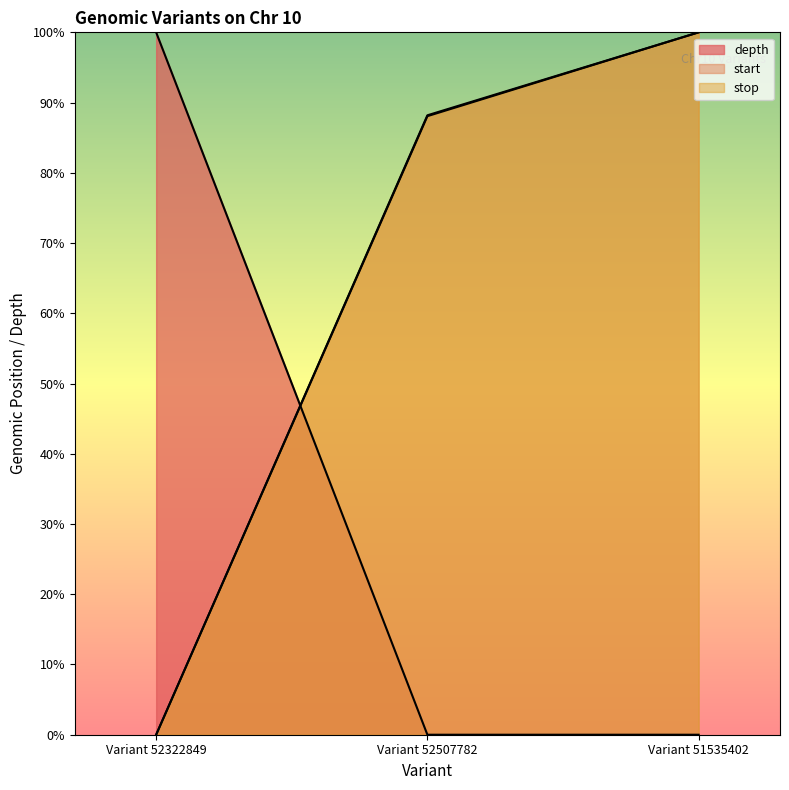

At which label does stop first exceed 88?

Variant 52507782